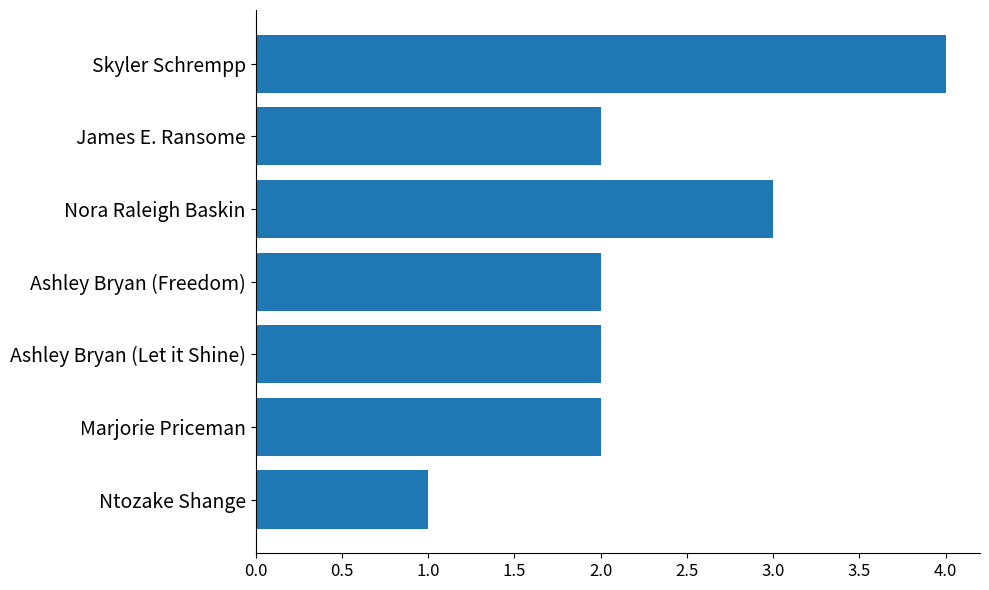

What position from the top is Skyler Schrempp?

1